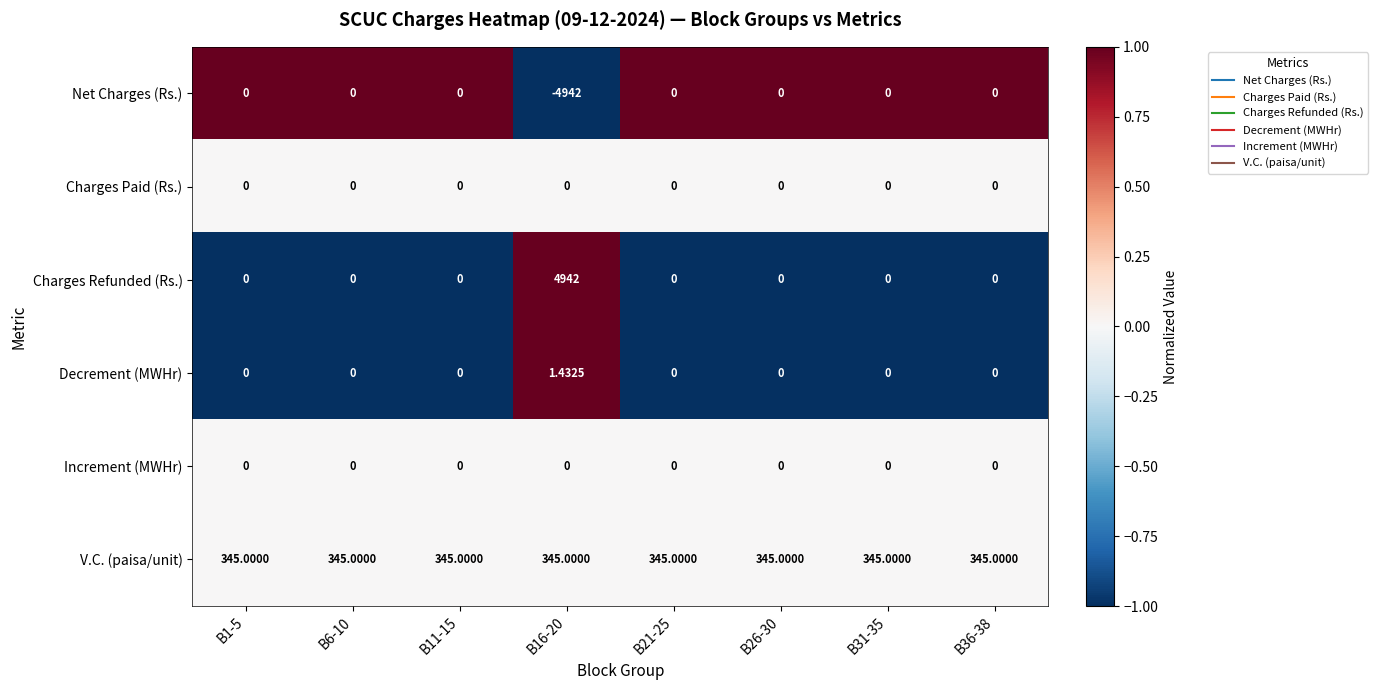

Is the value of Net Charges (Rs.) at B1-5 greater than the value of Charges Refunded (Rs.) at B16-20?

No